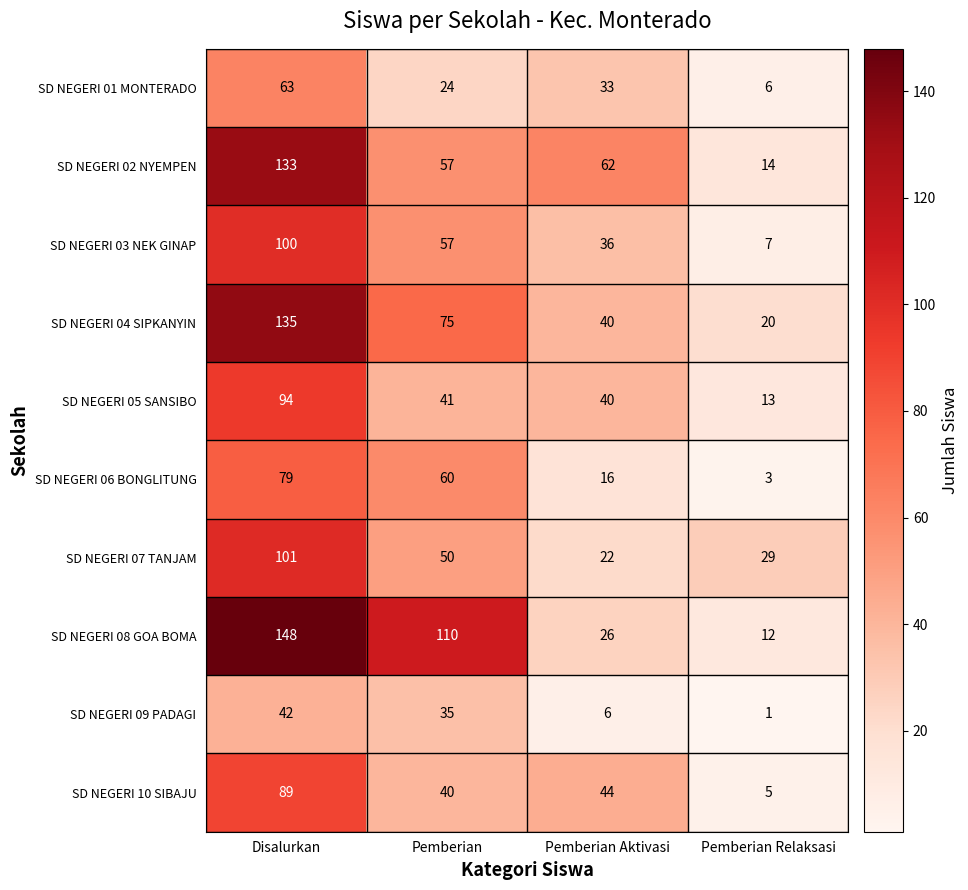

What is the difference between the second highest and minimum values in the SD NEGERI 02 NYEMPEN series?

48